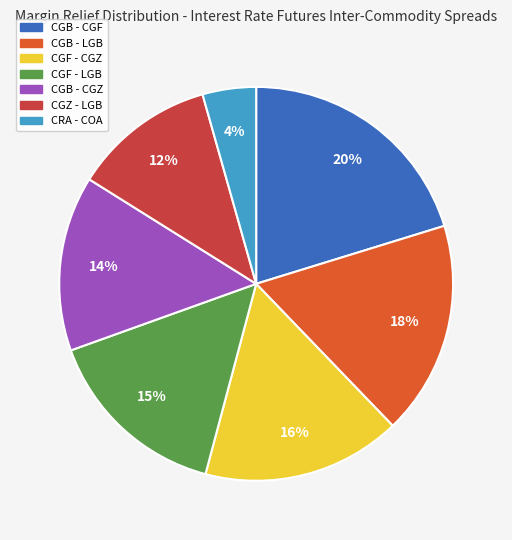

Which category has the biggest portion of the pie?

CGB - CGF